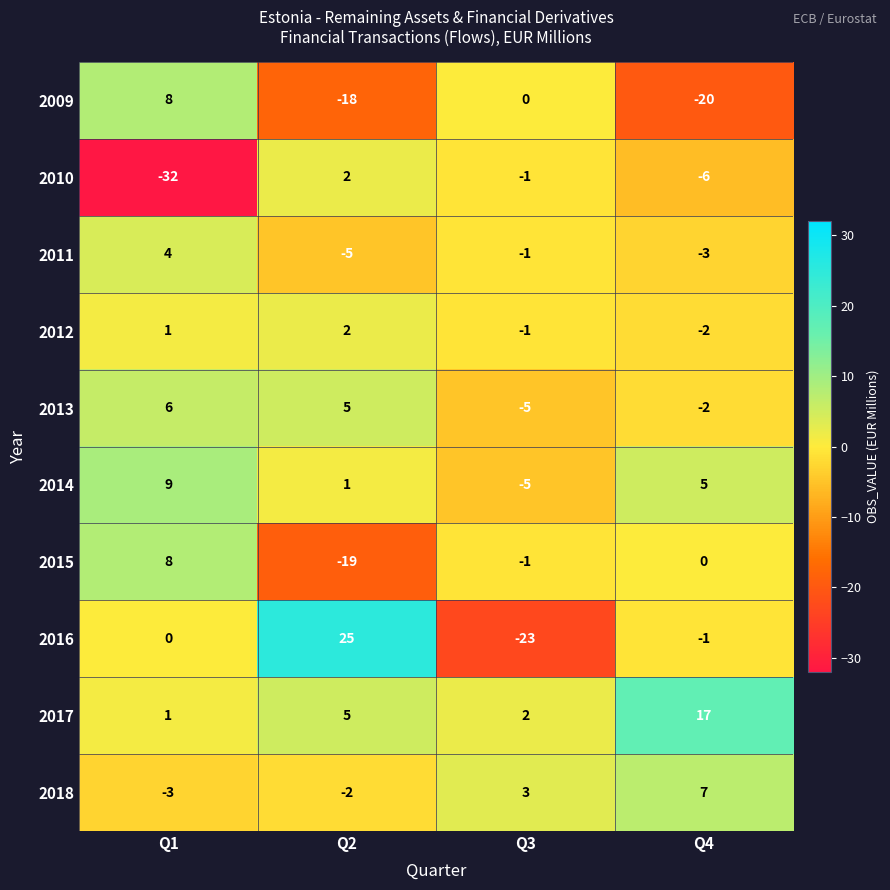

What is the sum of the 2013 values at Q4 and Q1?

4